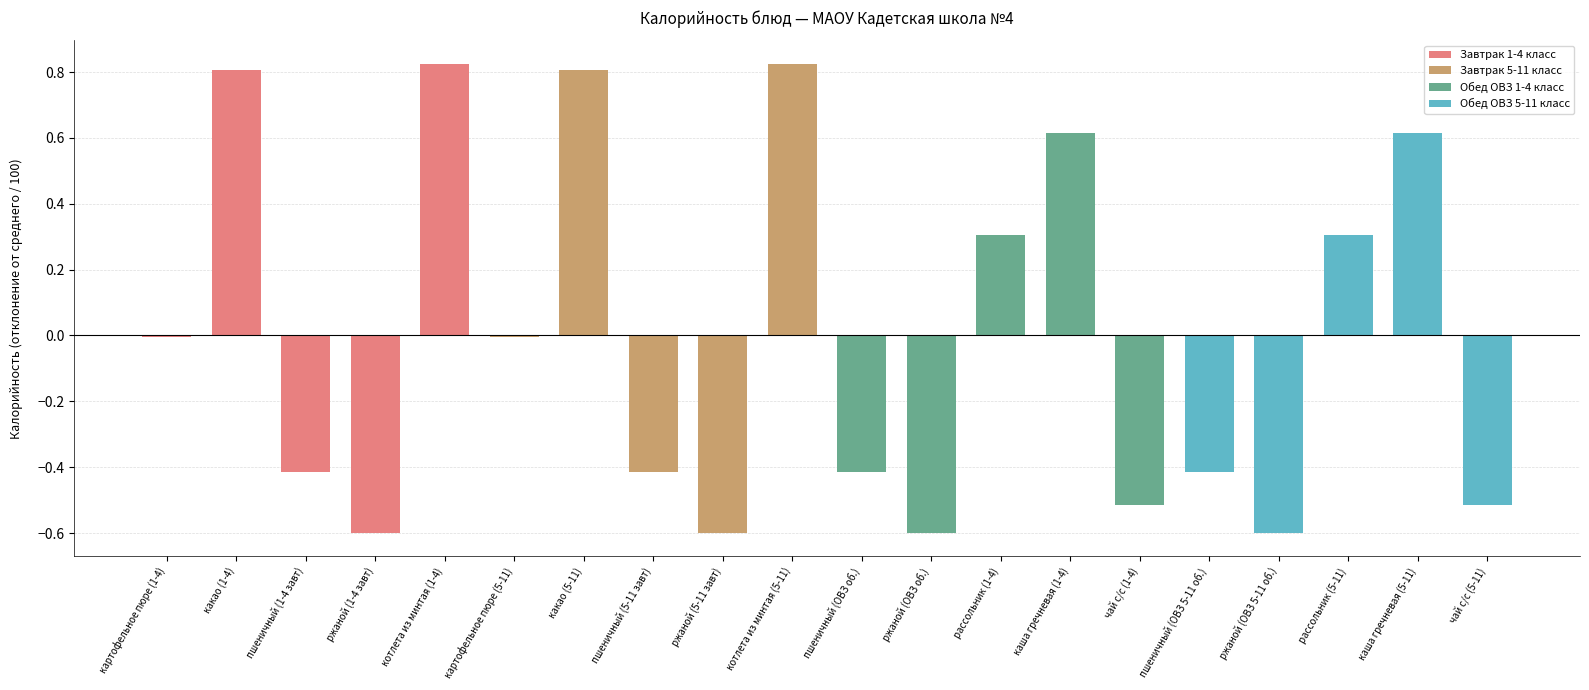

Is it true that the value at пшеничный (ОВЗ 5-11 об.) is -0.3?

False